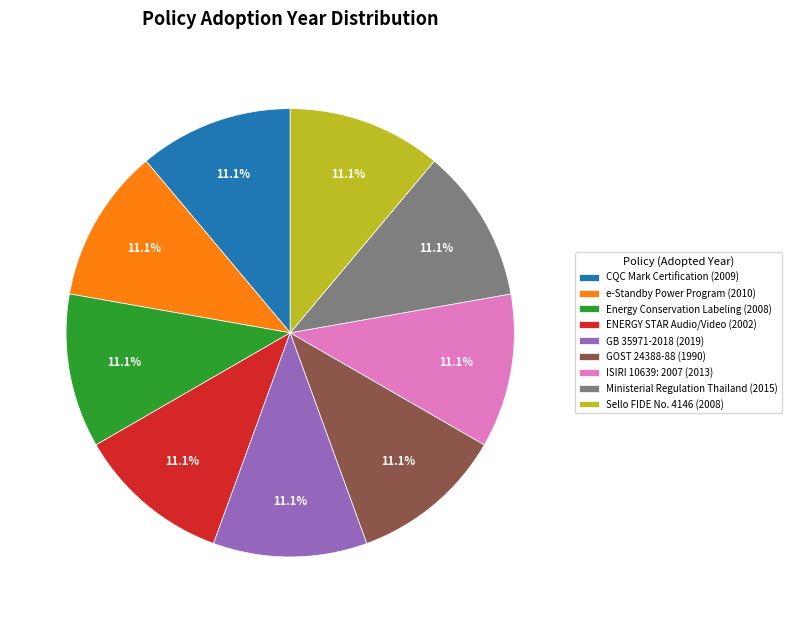

Approximately how many times larger is the value at Ministerial Regulation Thailand compared to GOST 24388-88?

1.0